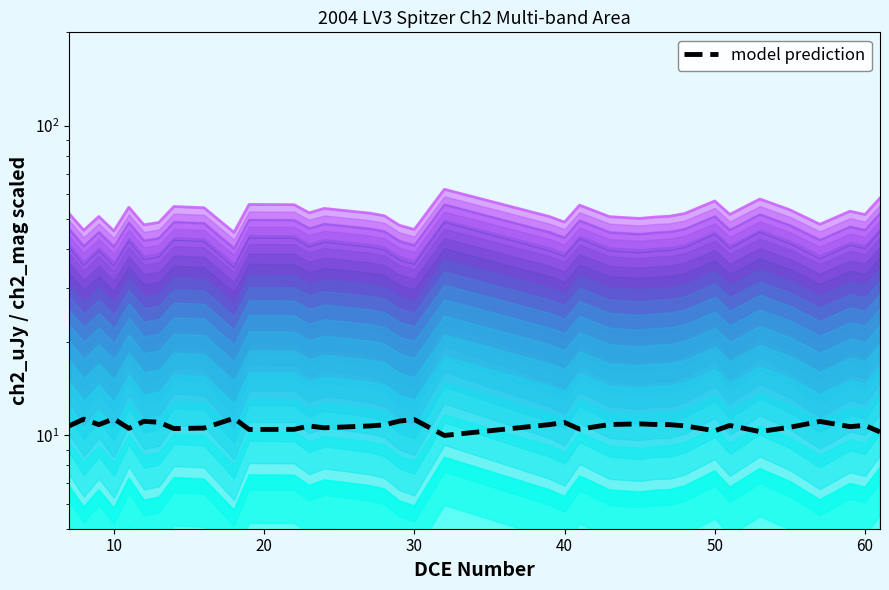

True or false: envelope_2 and model prediction intersect in this chart.

False